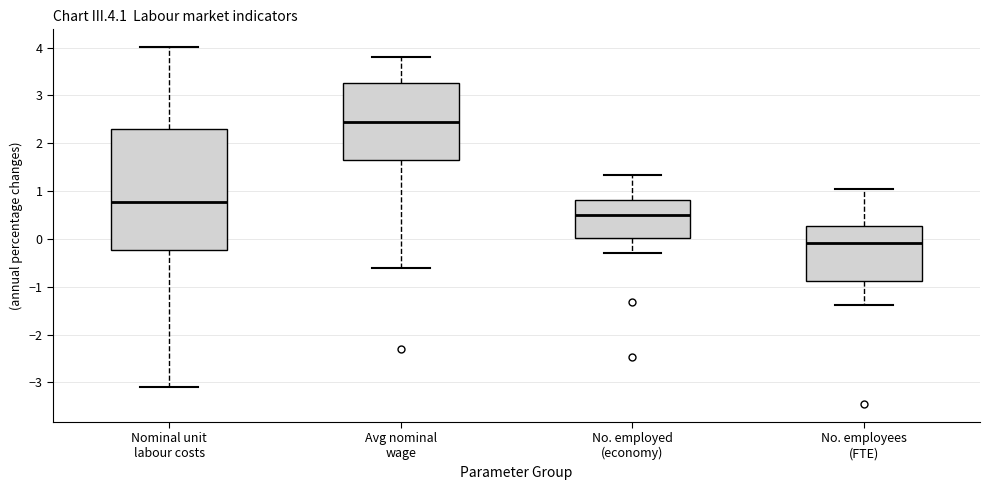

Reading left to right, transcribe this box plot: for each box, give where its median line is, the range the box spans, and where its two whiskers end, as read against the y-axis. The values are not printed on the chart, so give them approximately, as read against the axis.

Nominal unit labour costs: median 0.8, box -0.2 to 2.3, whiskers -3.1 to 4.0
Avg nominal wage: median 2.5, box 1.7 to 3.3, whiskers -0.6 to 3.8
No. employed (economy): median 0.5, box 0.0 to 0.8, whiskers -0.3 to 1.3
No. employees (FTE): median -0.1, box -0.9 to 0.3, whiskers -1.4 to 1.0